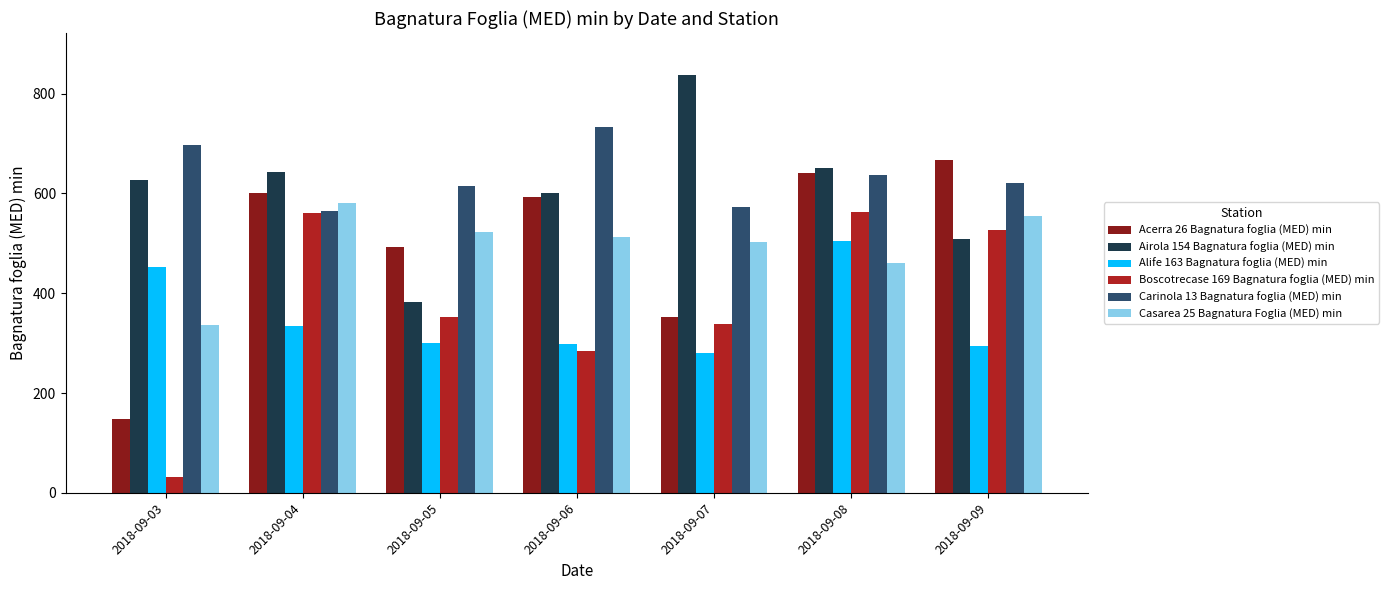

What is the sum of all Airola 154 Bagnatura foglia (MED) min values?

4251.1